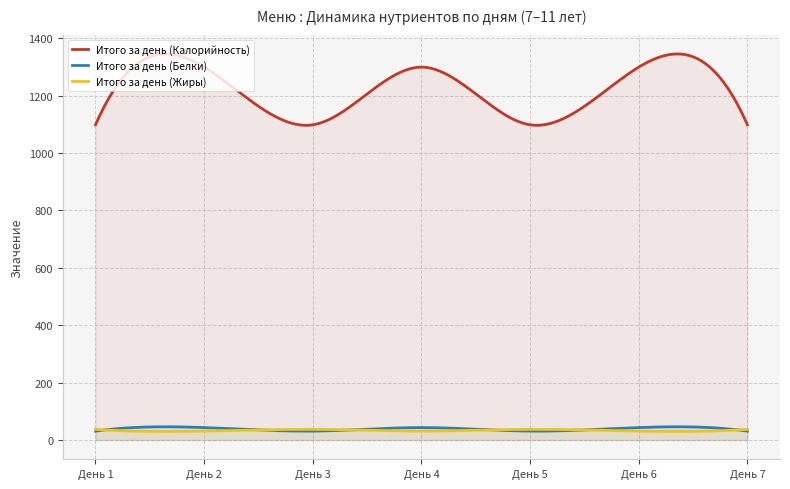

Is it true that Итого за день (Жиры) equals 10.0 at День 7?

False